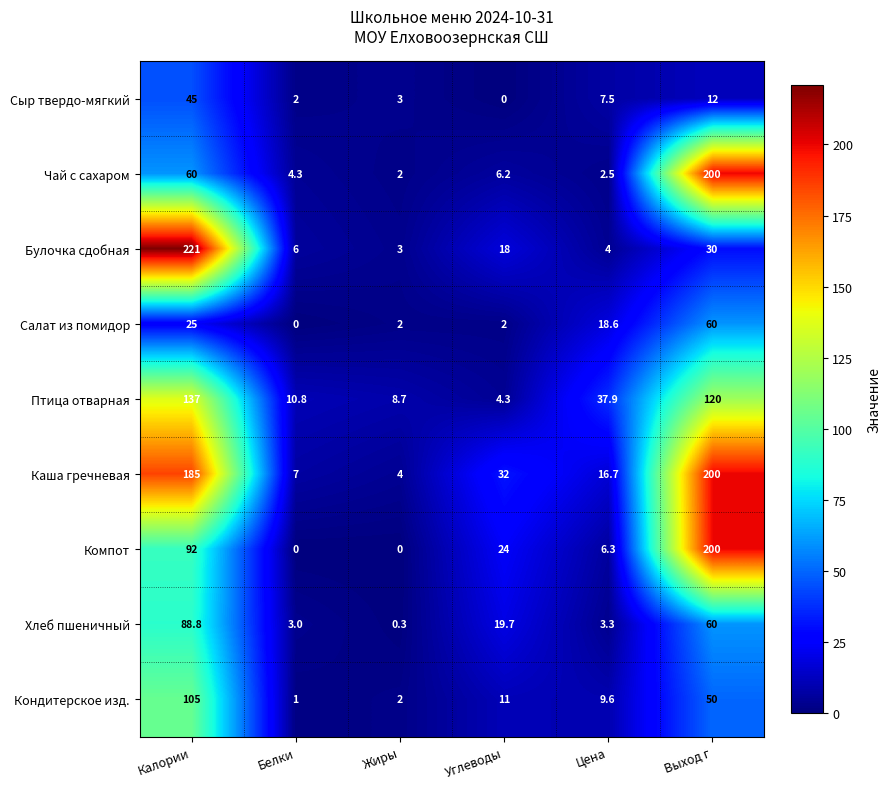

How many distinct data groups are displayed?

9